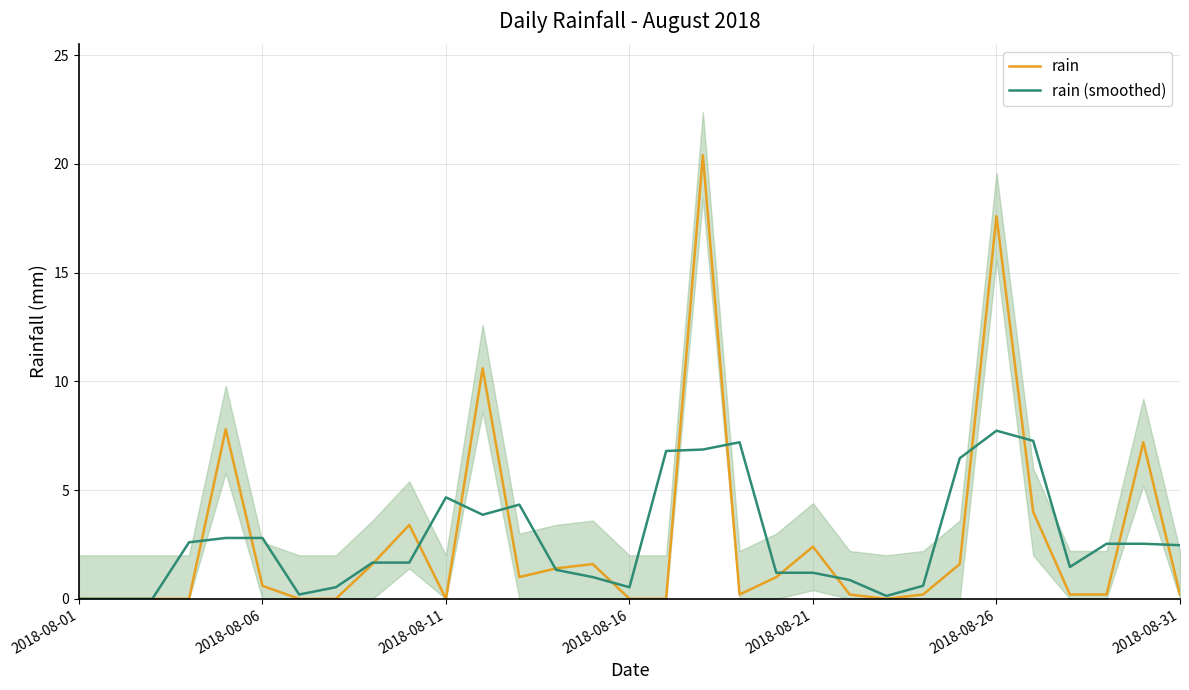

True or false: rain has more than 2 interior local peaks.

True